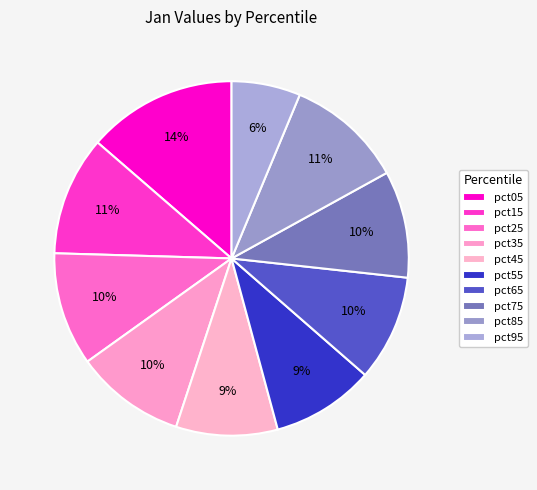

Which has a higher value, pct45 or pct25?

pct25